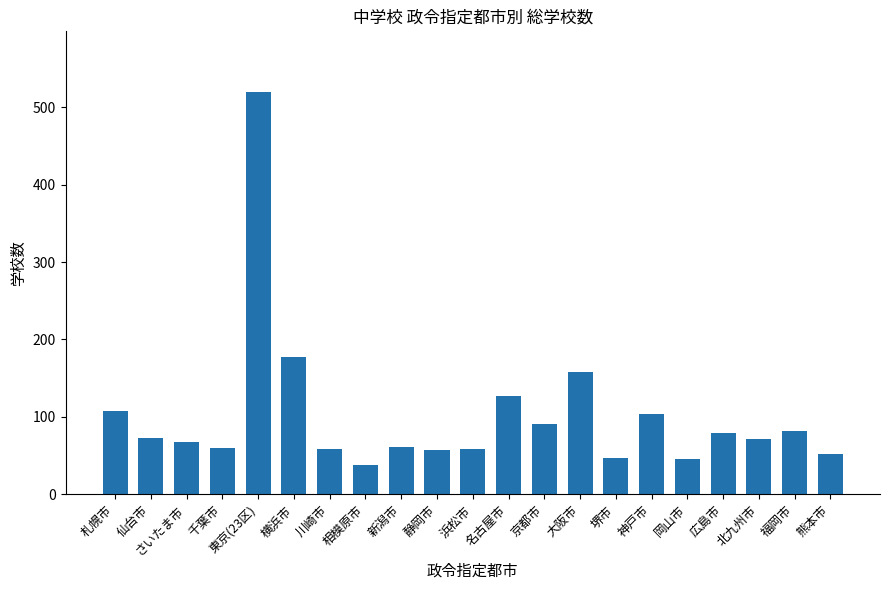

What is the change in value from 東京(23区) to 神戸市?

-416